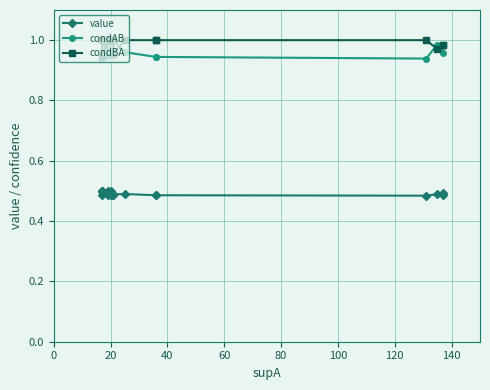

At how many categories does at least one series exceed 0?

18